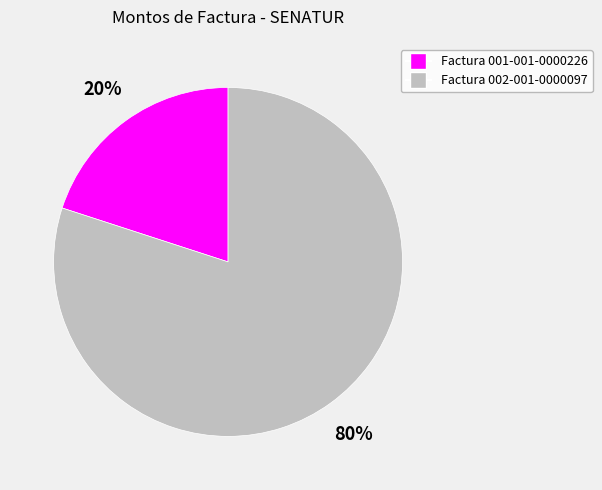

Is it true that Factura 002-001-0000097 is 80% of the pie?

True